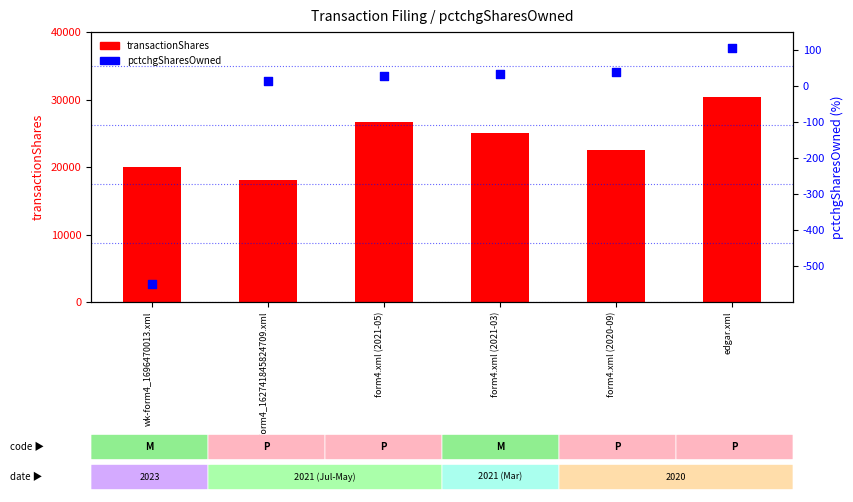

What is the total value across all series at wk-form4_1696470013.xml?

19449